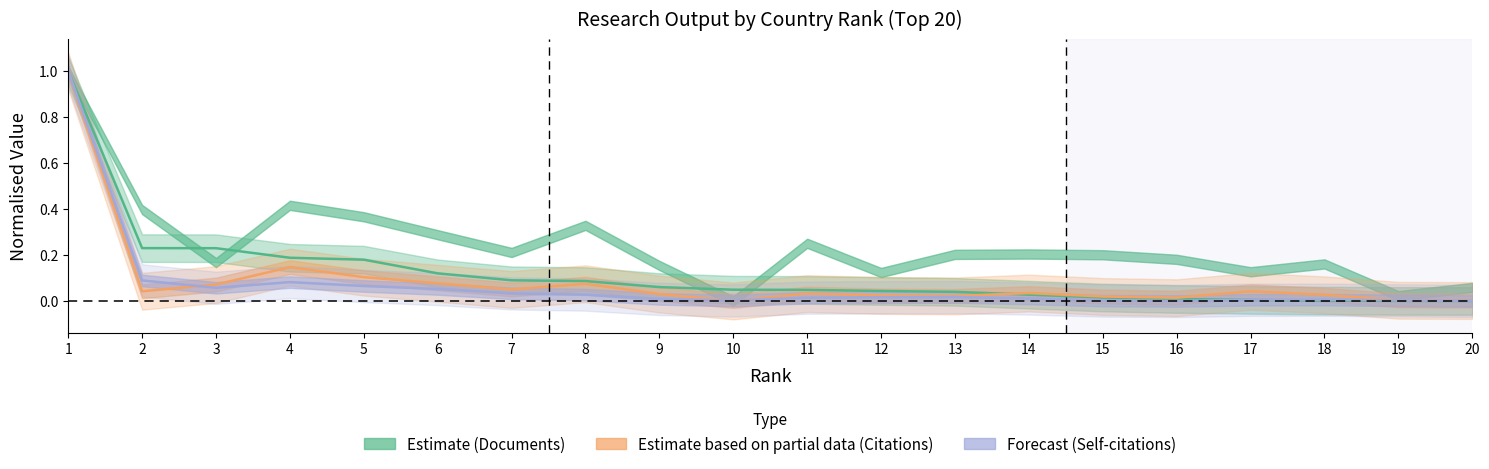

What is the total value across all series at 13?

0.1